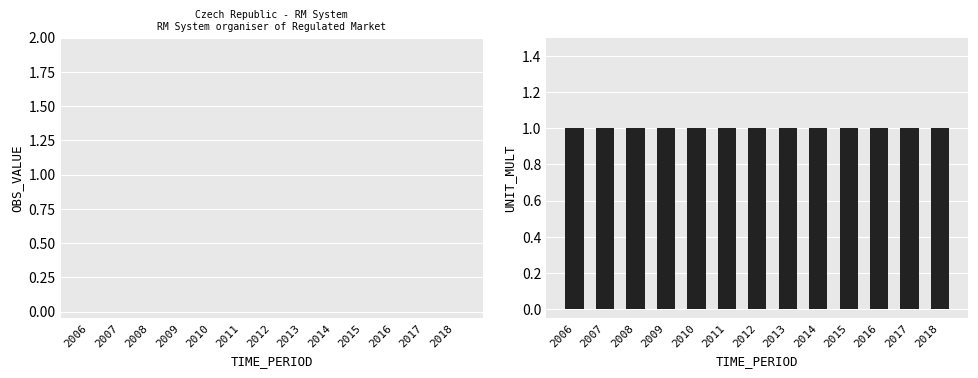

List the series in order of their overall mean, highest first.

UNIT_MULT, OBS_VALUE